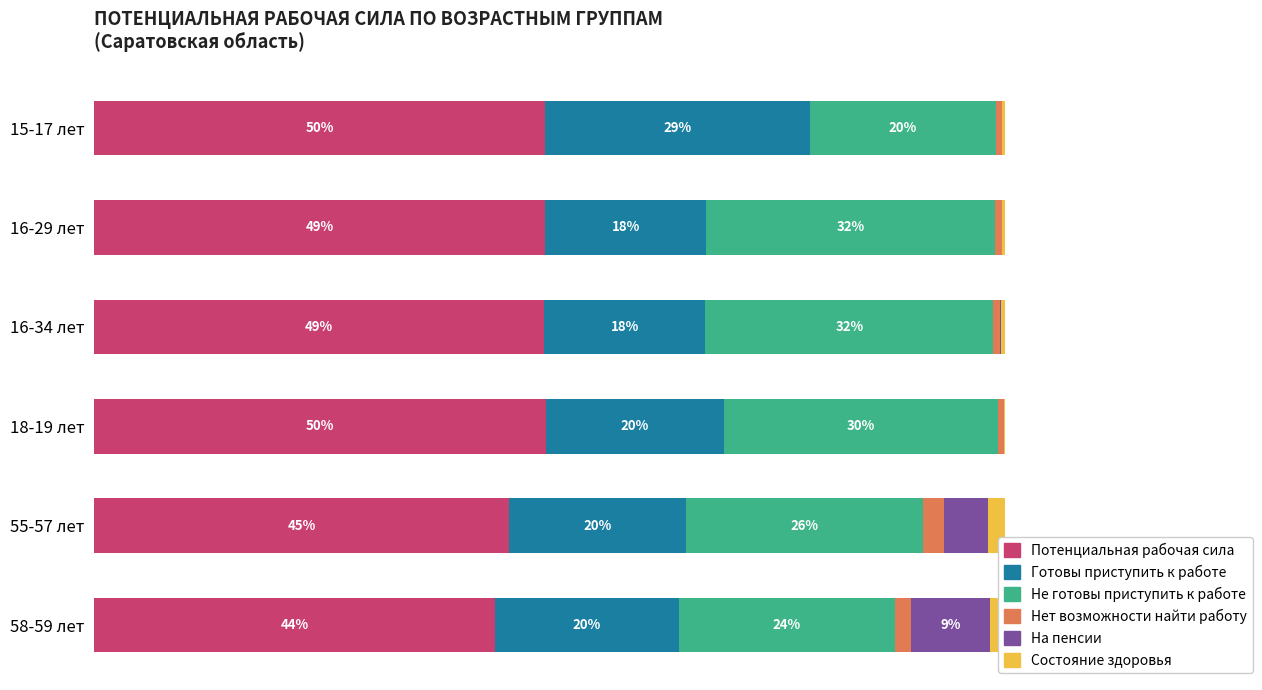

What is the value of the Состояние здоровья bar at the 5th from the left?

1.8